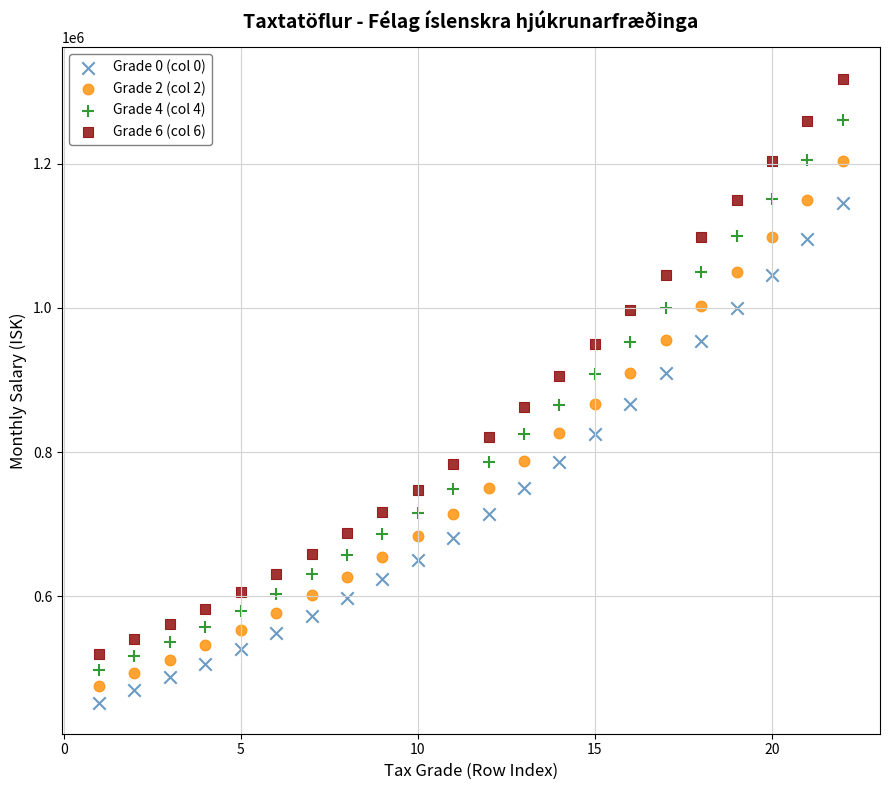

What are all the series names shown in the legend?

Grade 0 (col 0), Grade 2 (col 2), Grade 4 (col 4), Grade 6 (col 6)